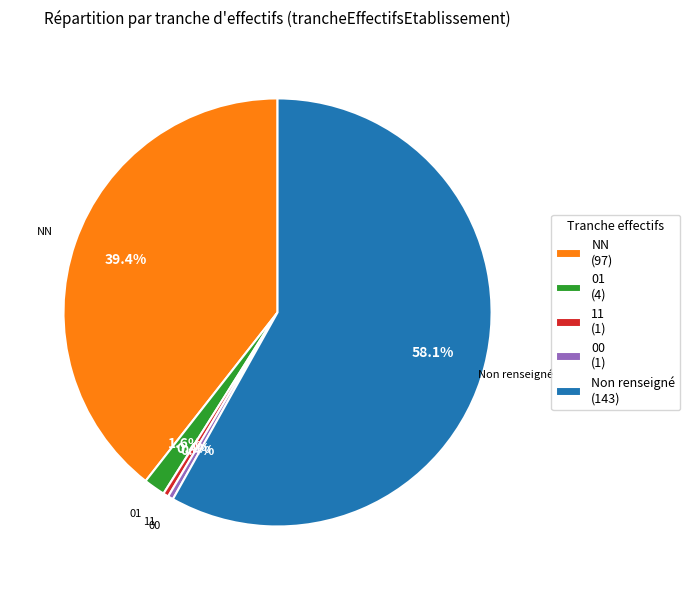

Is the sum of 11 (1) and Non renseigné (143) greater than half?

Yes